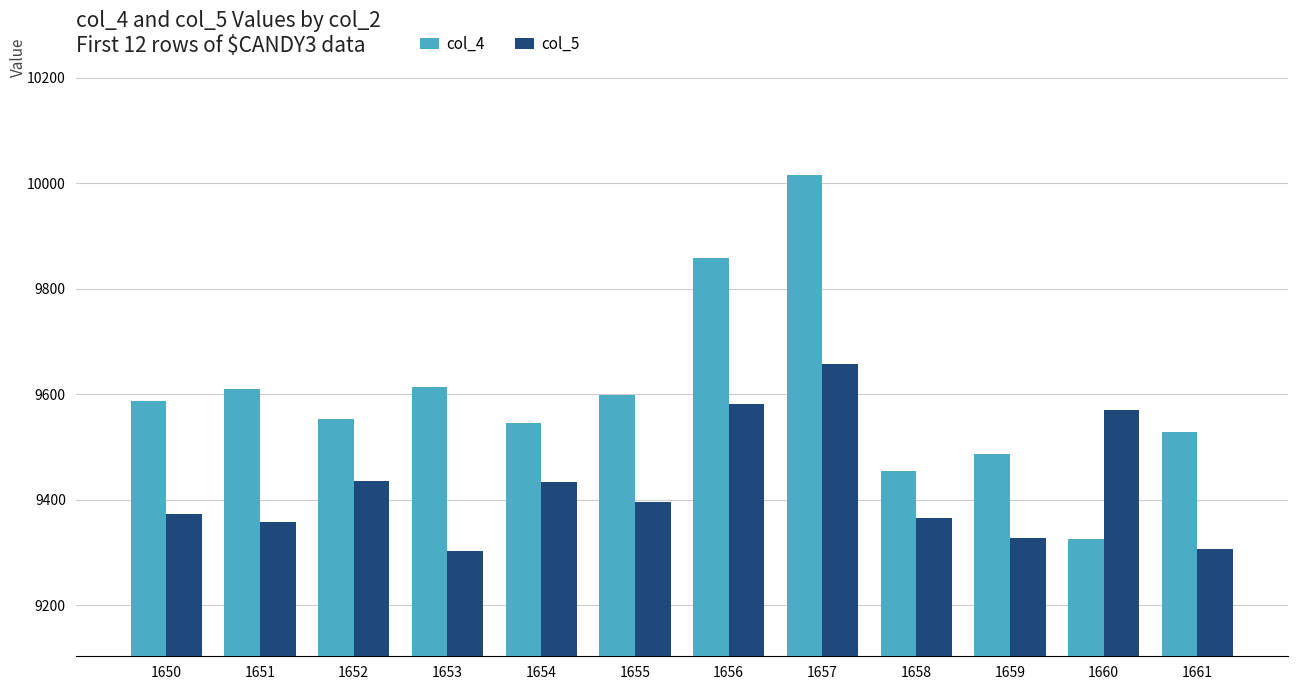

Which series has the largest total across all categories?

col_4